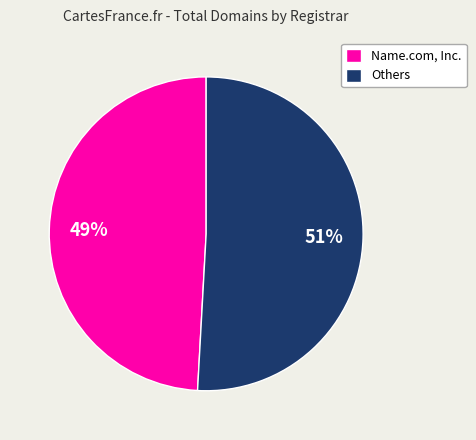

To the nearest percent, what percentage of the pie is Name.com, Inc.?

49%